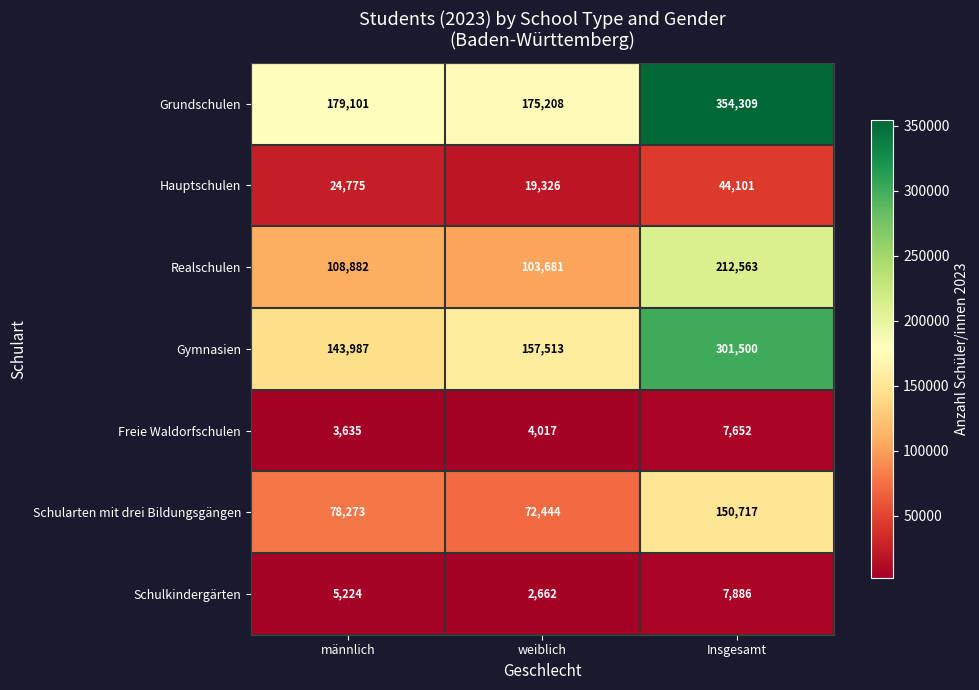

The value of Freie Waldorfschulen at Insgesamt is 13510. True or false?

False